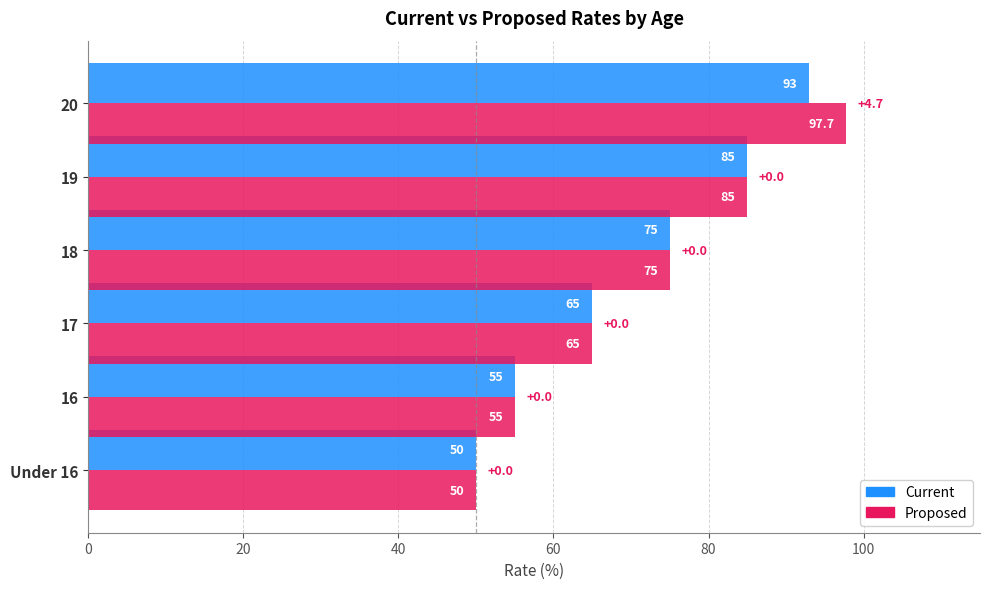

What is the total value across all series at 16?

110.0